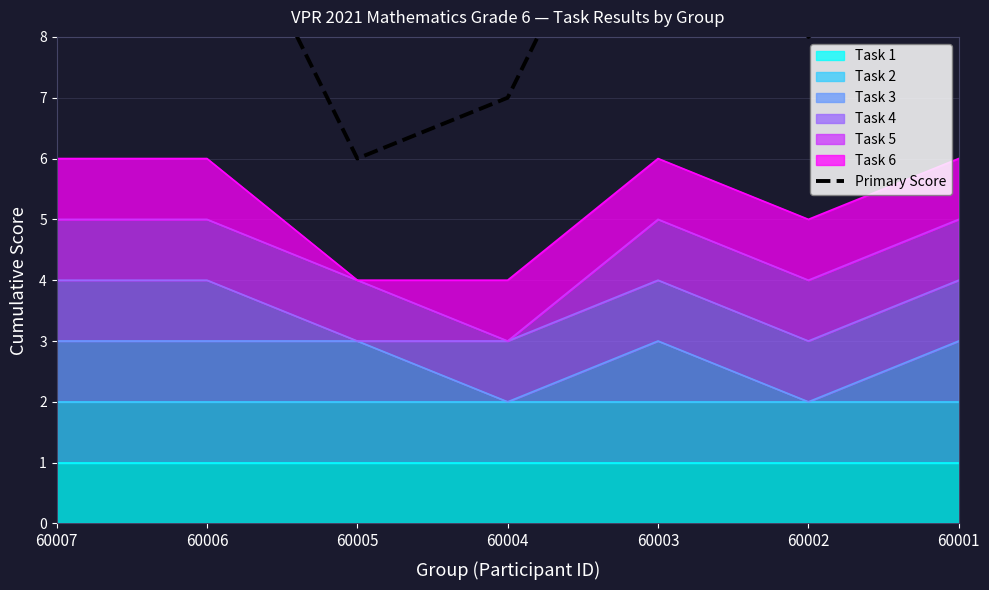

What is the difference between the second highest and minimum values?

6